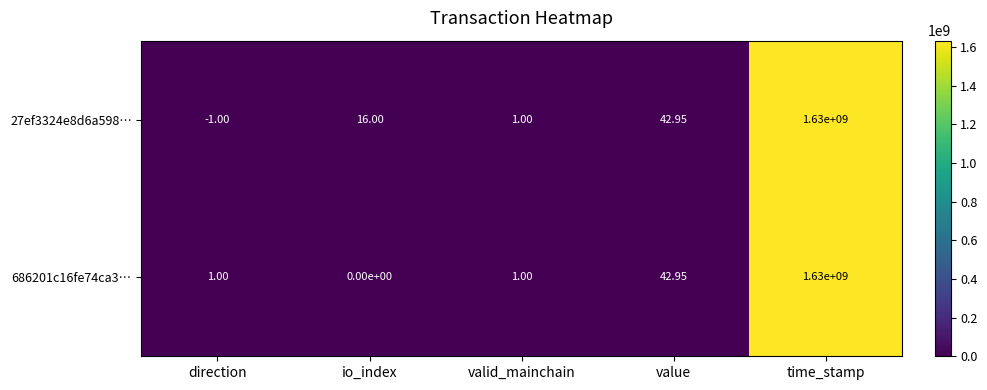

At which category does the chart reach its peak across all series?

time_stamp